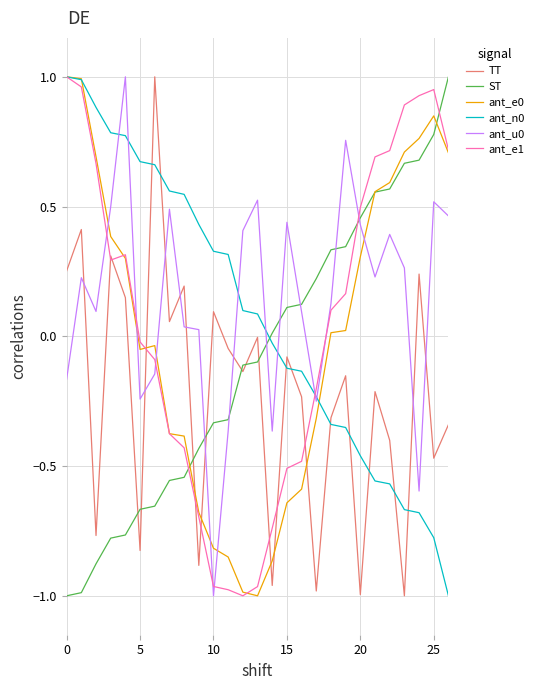

After their last crossing, which series has the higher values: ST or ant_e1?

ST